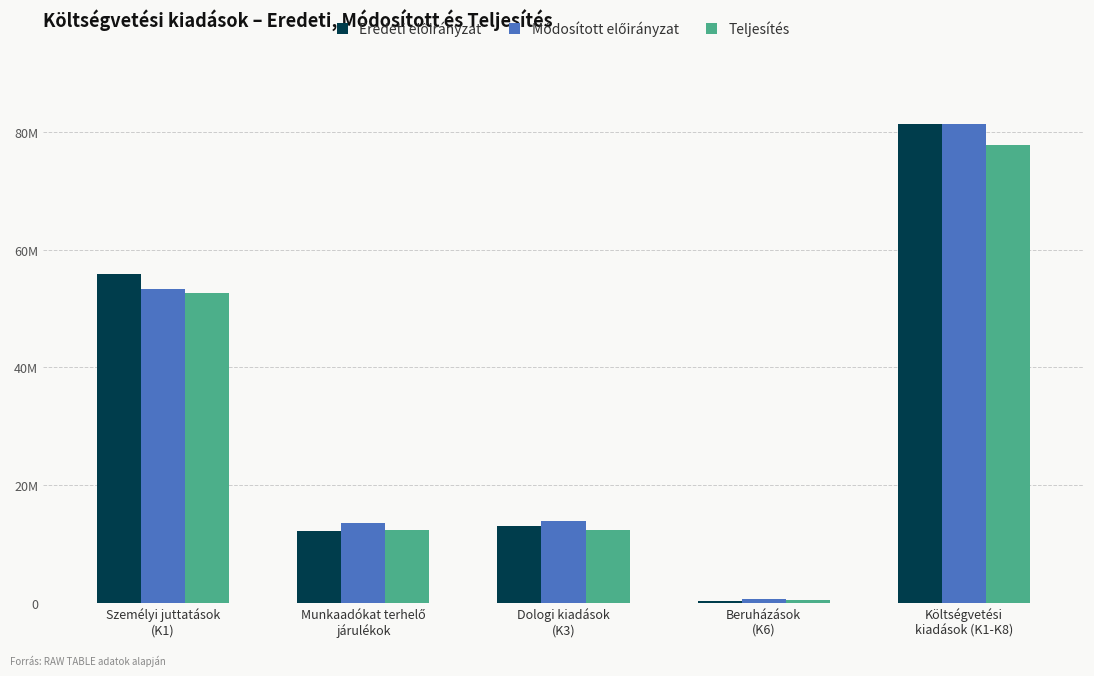

What position from the right is Költségvetési
kiadások (K1-K8)?

1